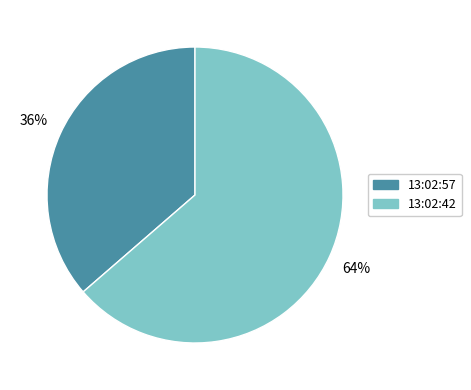

Which has a higher value, 13:02:57 or 13:02:42?

13:02:42